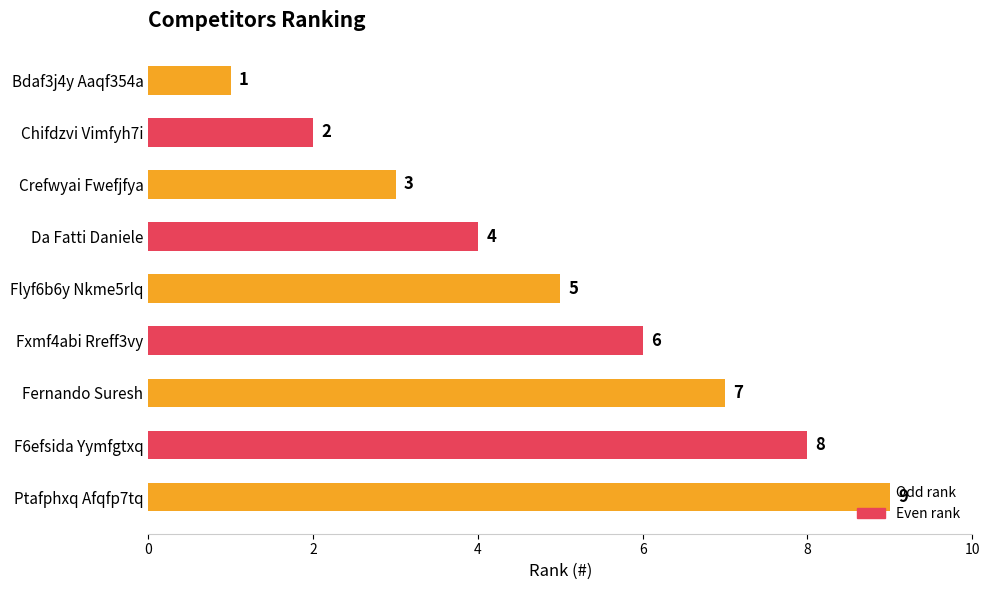

What is the sum of the values at F6efsida Yymfgtxq and Crefwyai Fwefjfya?

11